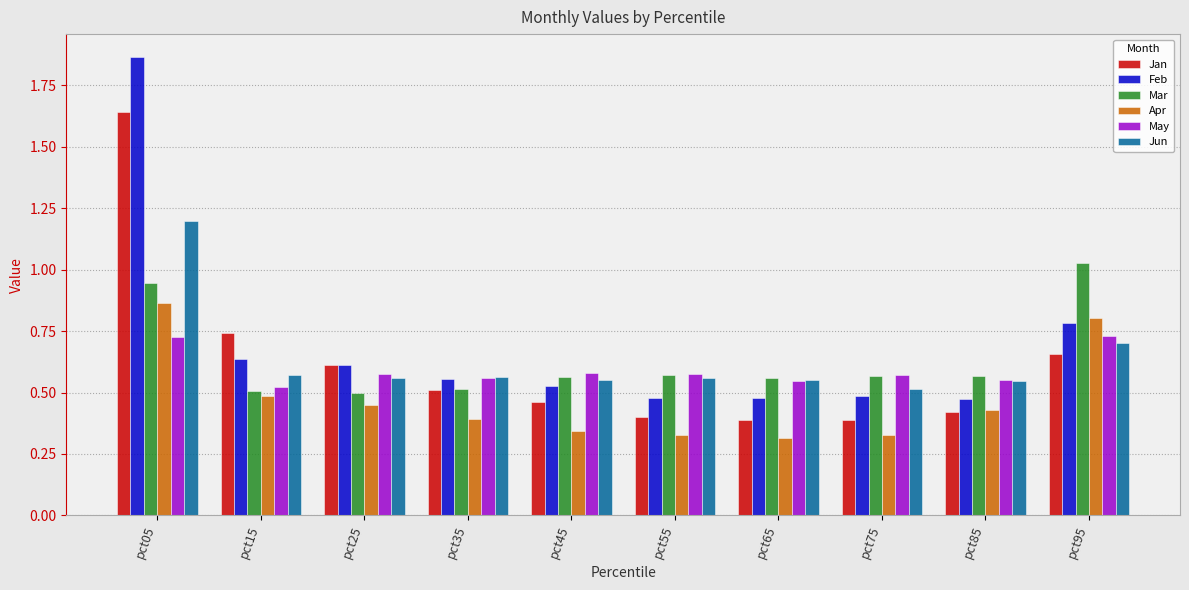

List the series in order of their peak value, highest first.

Feb, Jan, Jun, Mar, Apr, May